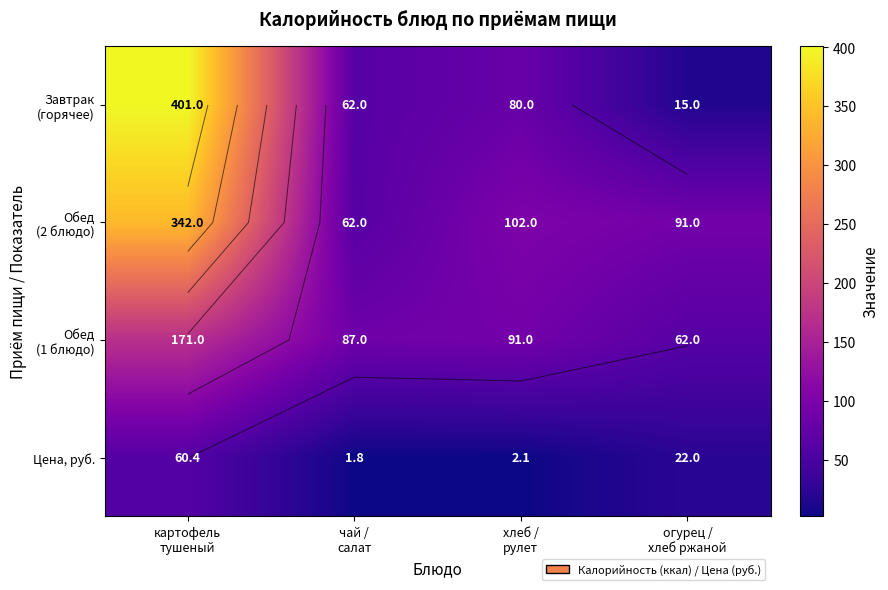

What is the sum of all Обед (1 блюдо) values?

411.0